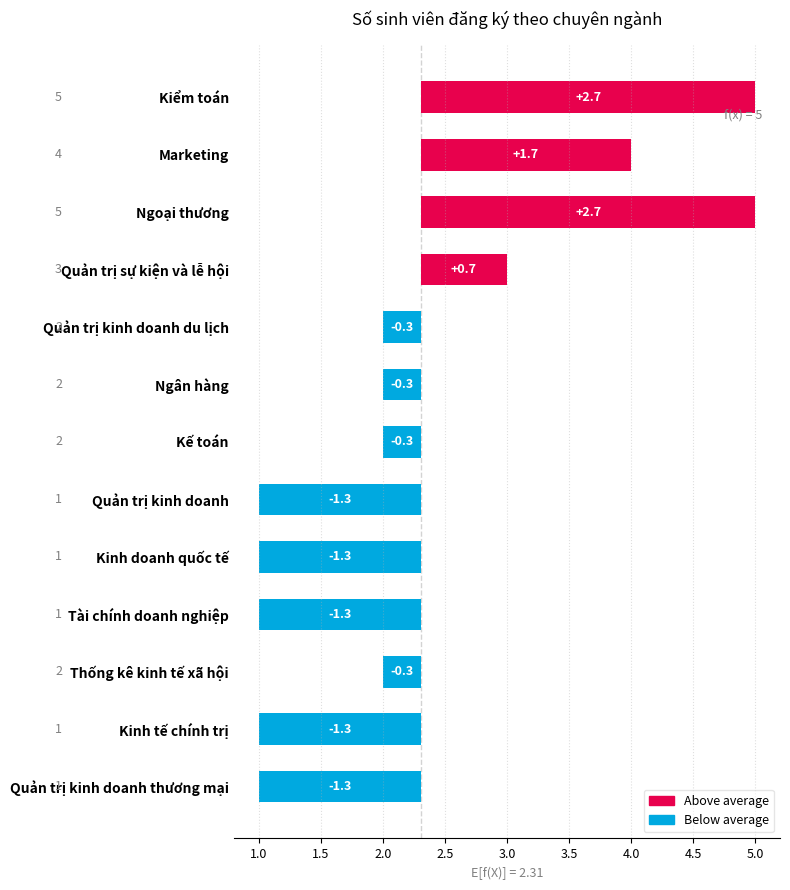

The value at Marketing is 2.6. True or false?

False